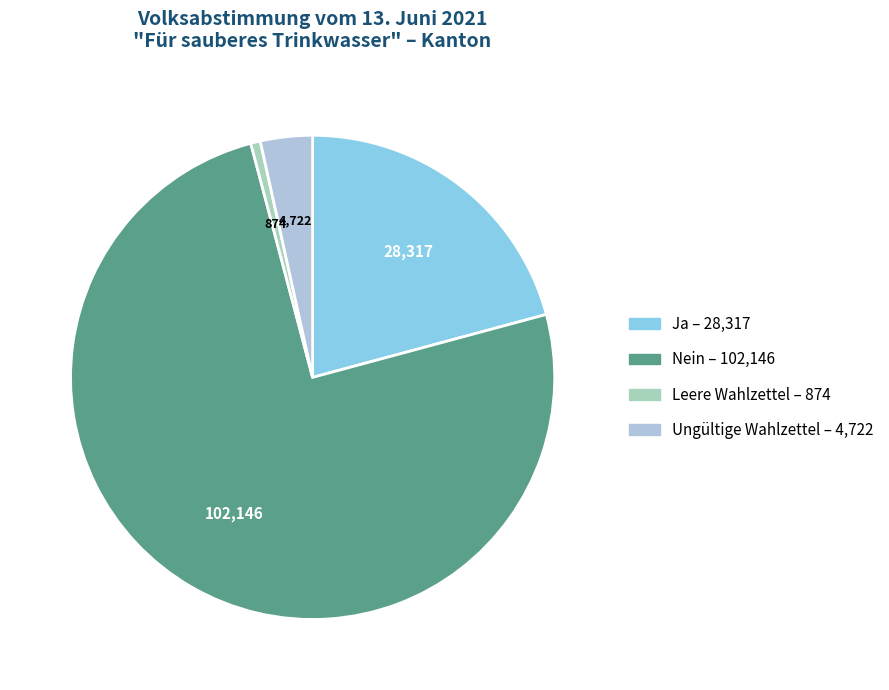

To the nearest percent, what portion does Ungültige Wahlzettel represent?

3%